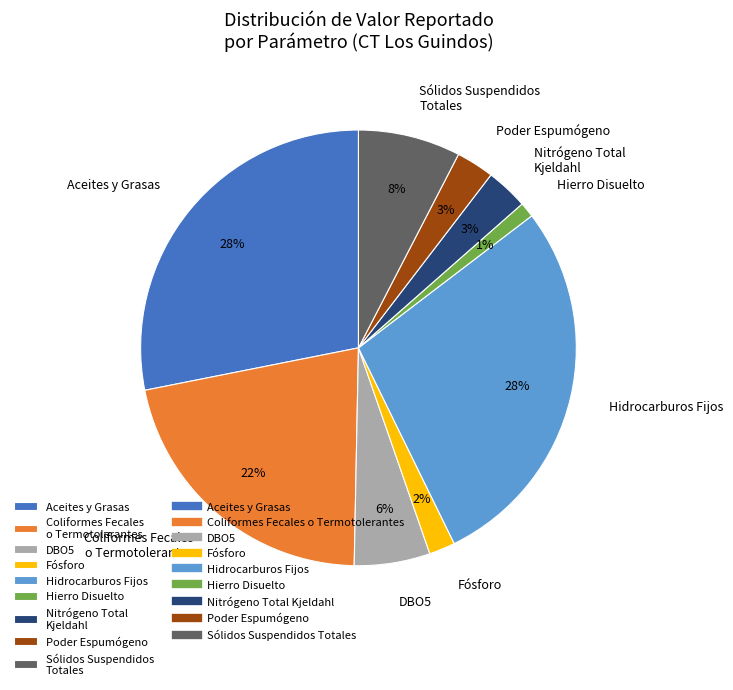

To the nearest percent, what portion does Hierro Disuelto represent?

1%